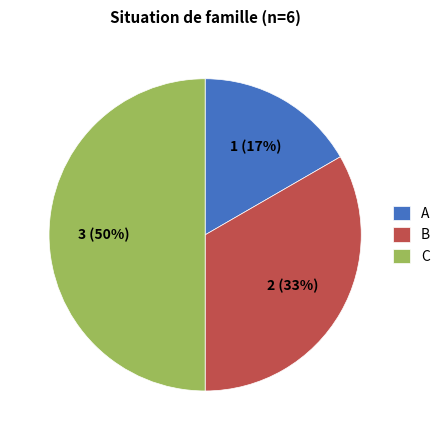

How many slices are in this pie chart?

3